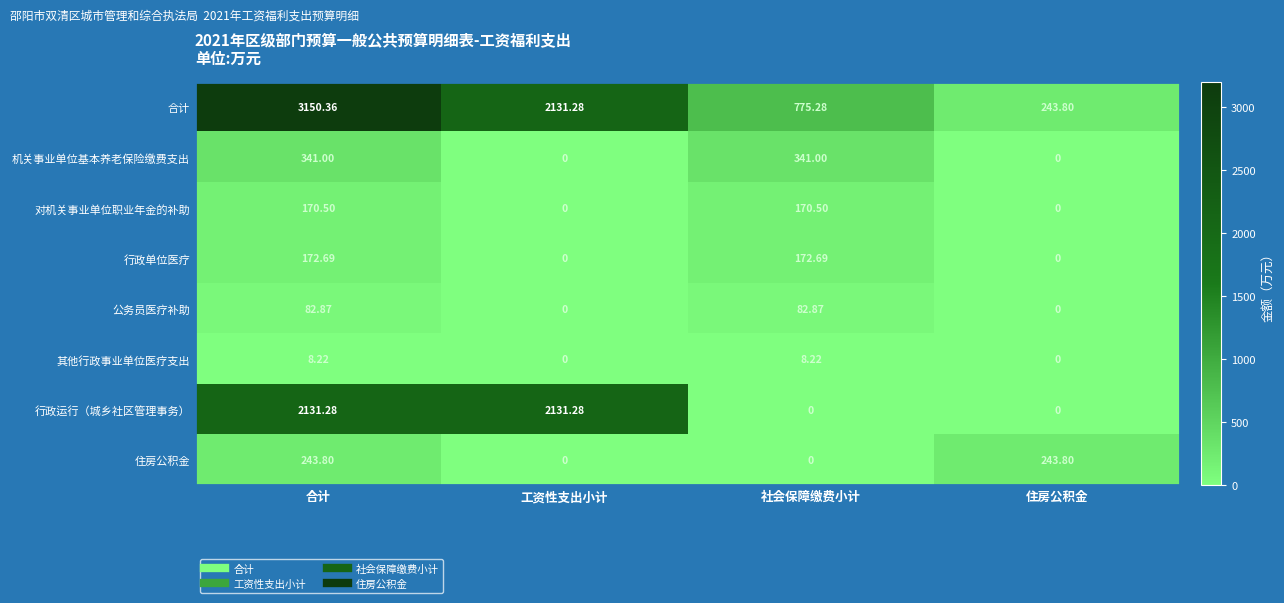

Which series has the largest range (max minus min)?

合计